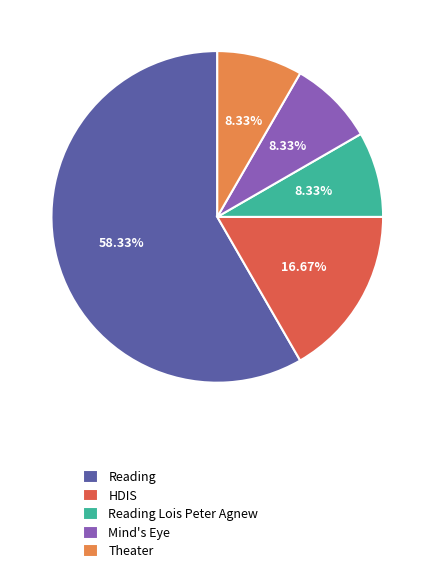

Which slice is the largest?

Reading